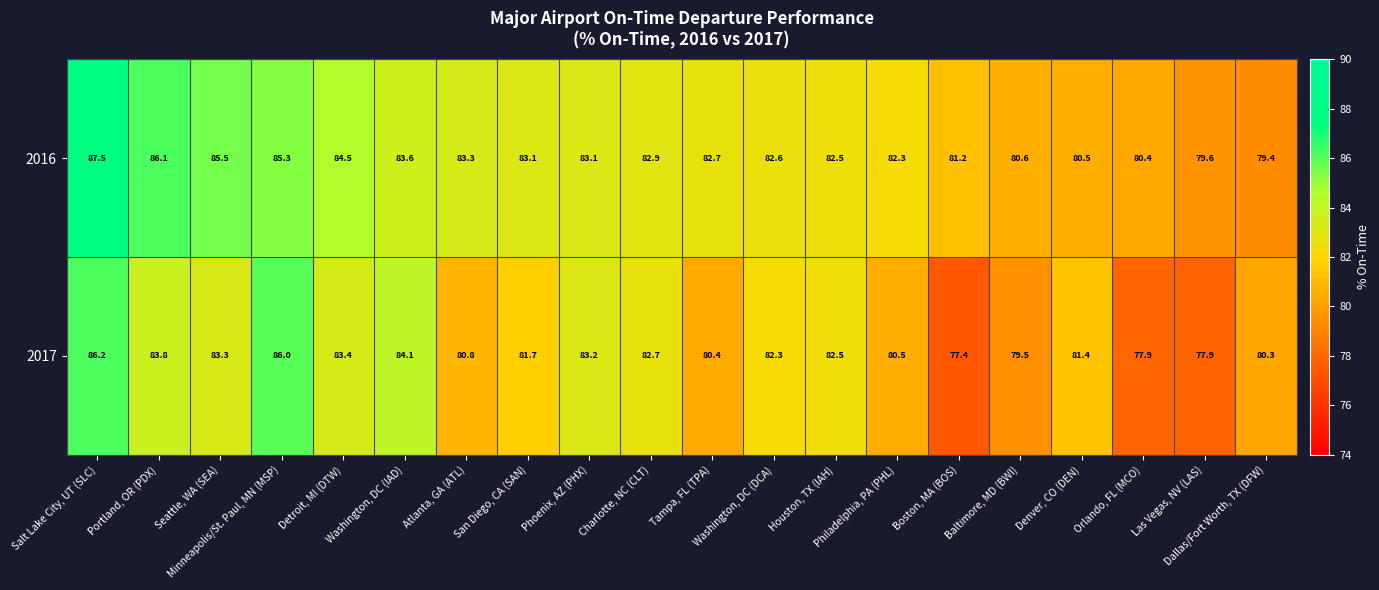

Rank the series at Orlando, FL (MCO) from lowest to highest value.

2017, 2016